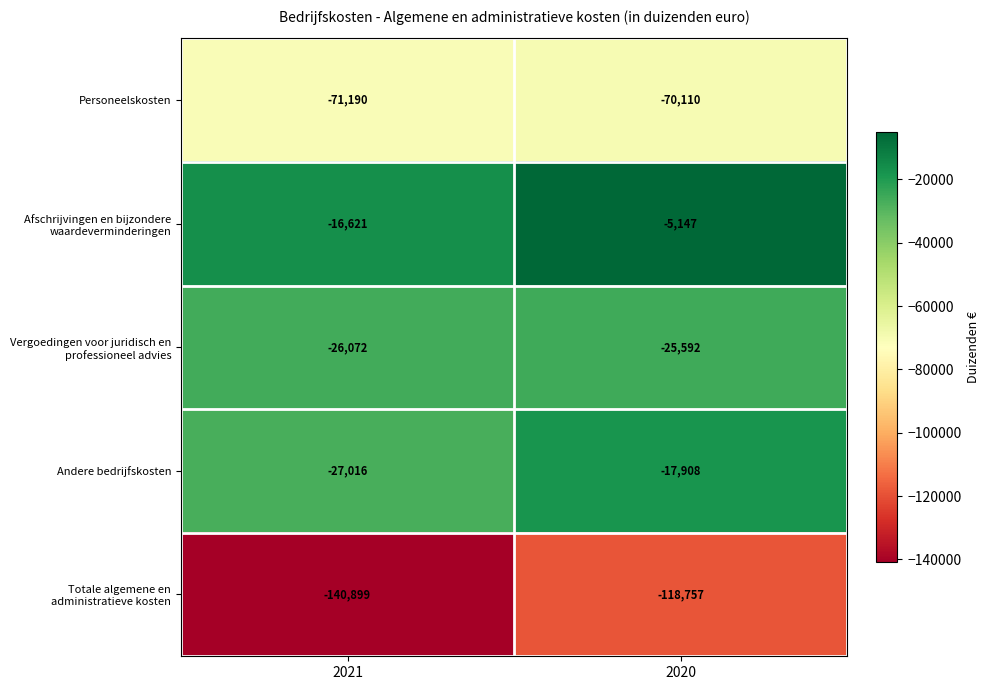

Is it true that Andere bedrijfskosten equals -17908 at 2020?

True